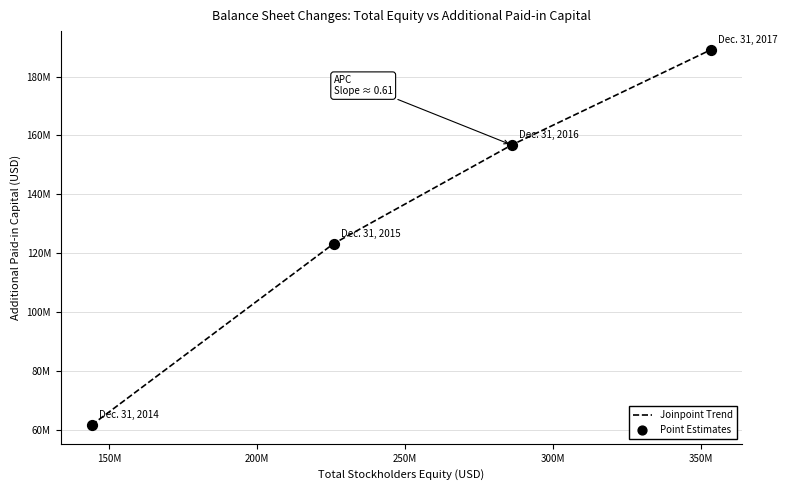

Does the chart have visible grid lines?

Yes